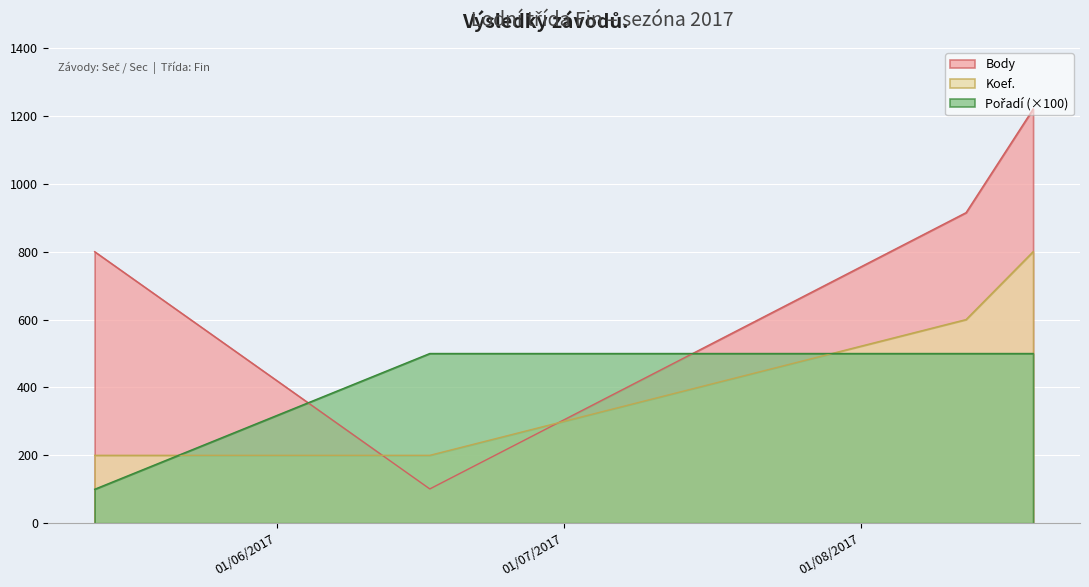

Where is the first local minimum for Body?

2017-06-17